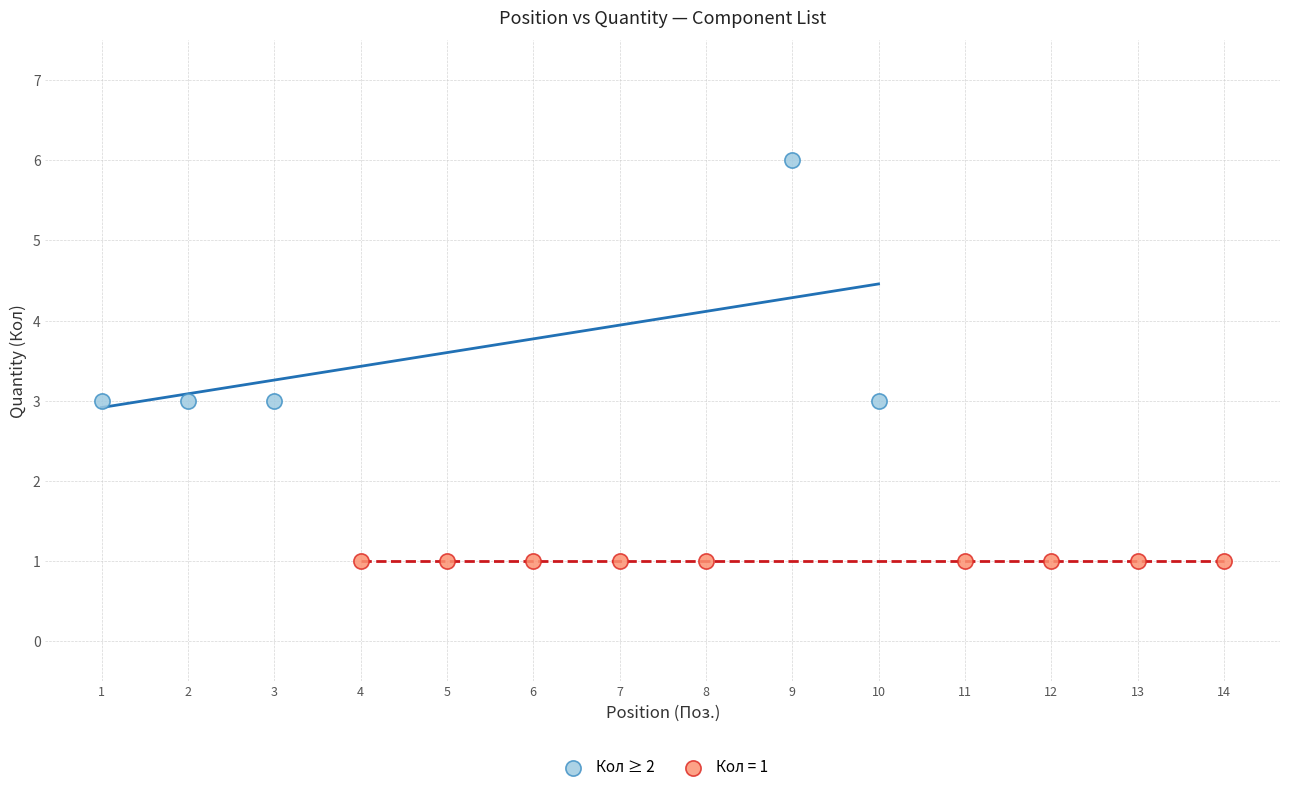

Which series reaches the minimum Y coordinate?

Кол = 1